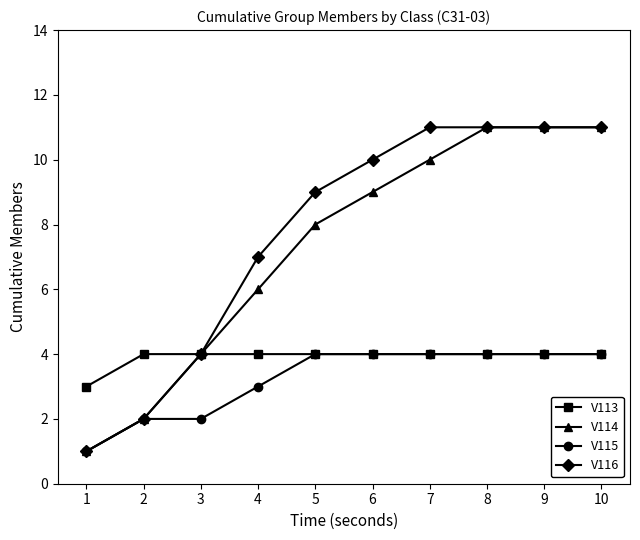

What are all the series names shown in the legend?

V113, V114, V115, V116